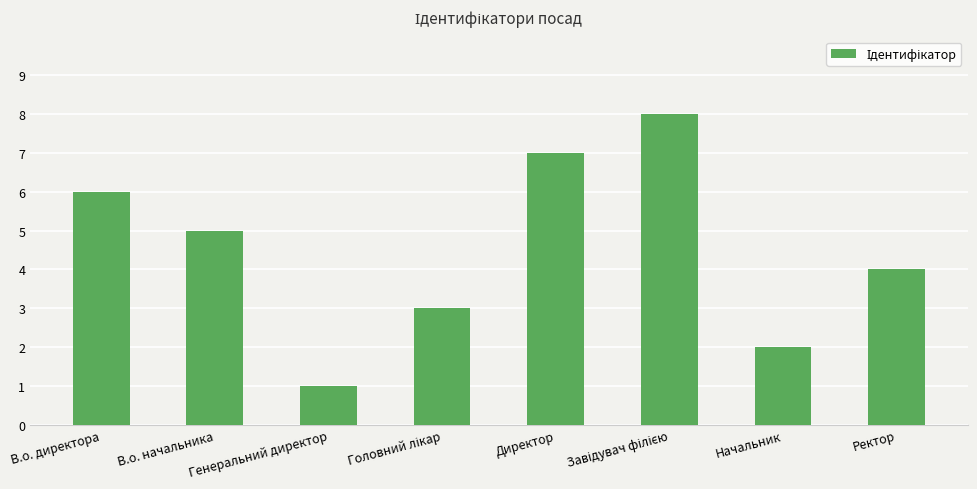

What is the change in value from В.о. начальника to Директор?

+2